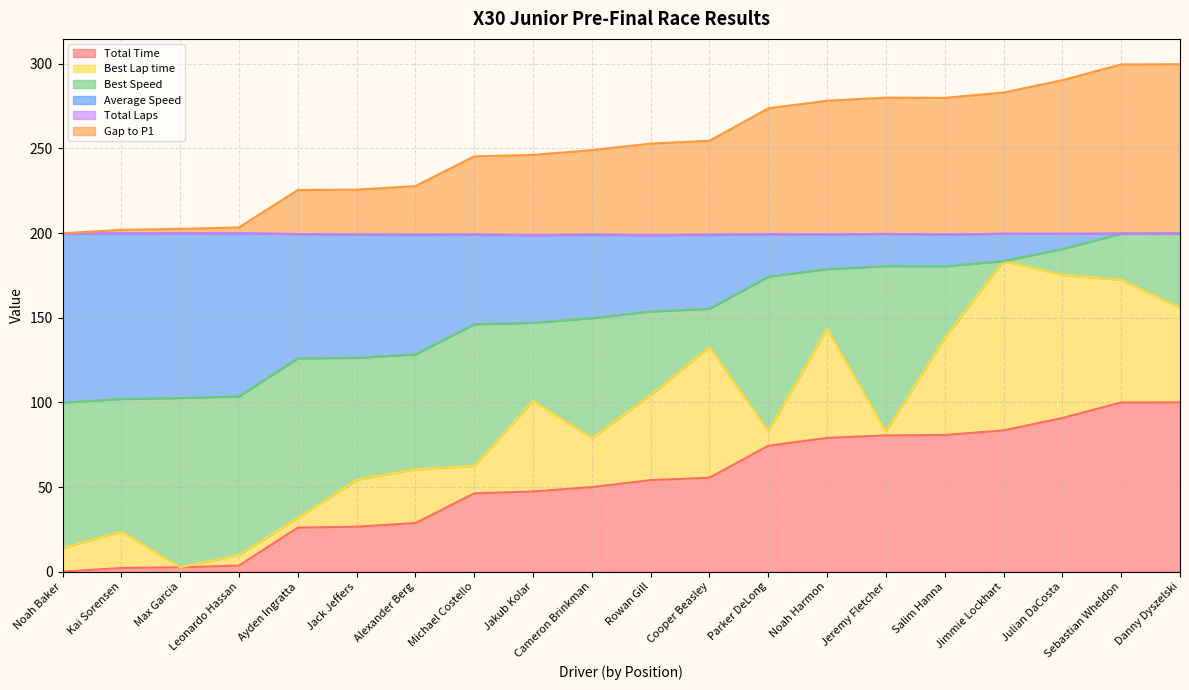

Does the chart have visible grid lines?

Yes